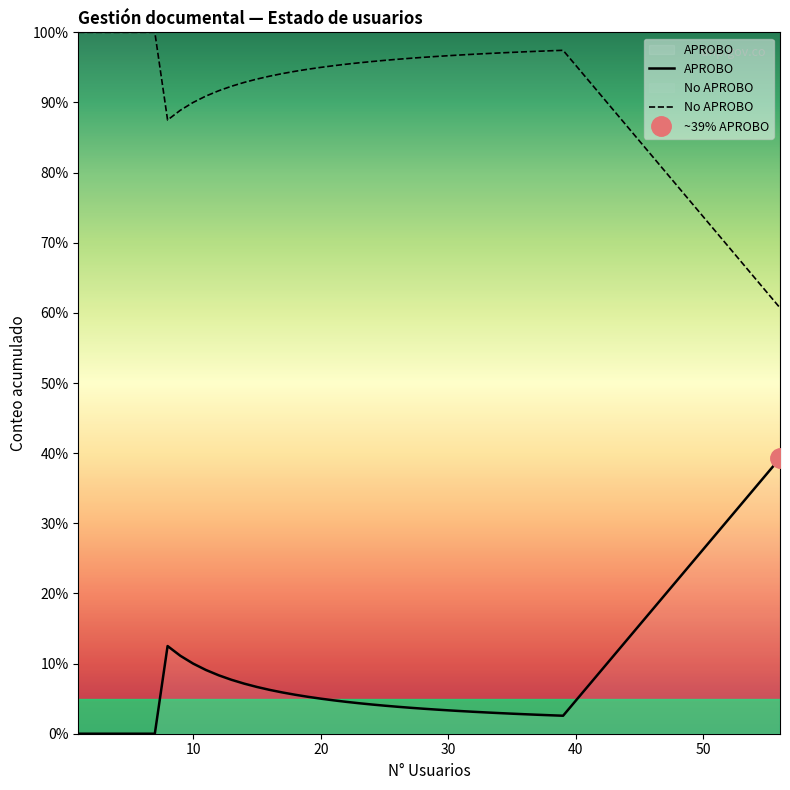

True or false: APROBO and No APROBO cross at least once.

False